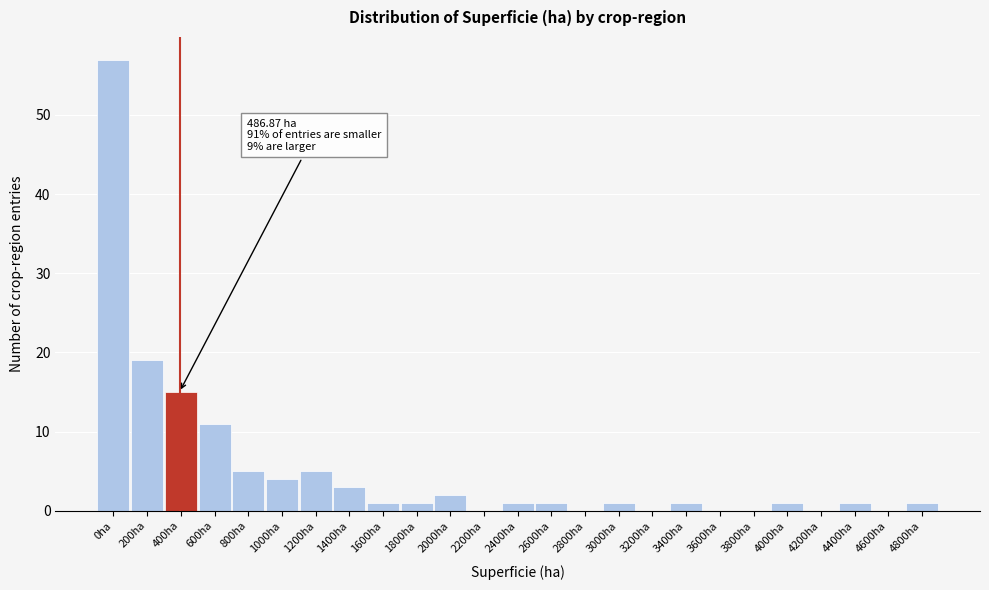

Reading right to left, extract all data points from this chart.

4800ha=1	4600ha=0	4400ha=1	4200ha=0	4000ha=1	3800ha=0	3600ha=0	3400ha=1	3200ha=0	3000ha=1	2800ha=0	2600ha=1	2400ha=1	2200ha=0	2000ha=2	1800ha=1	1600ha=1	1400ha=3	1200ha=5	1000ha=4	800ha=5	600ha=11	400ha=15	200ha=19	0ha=57